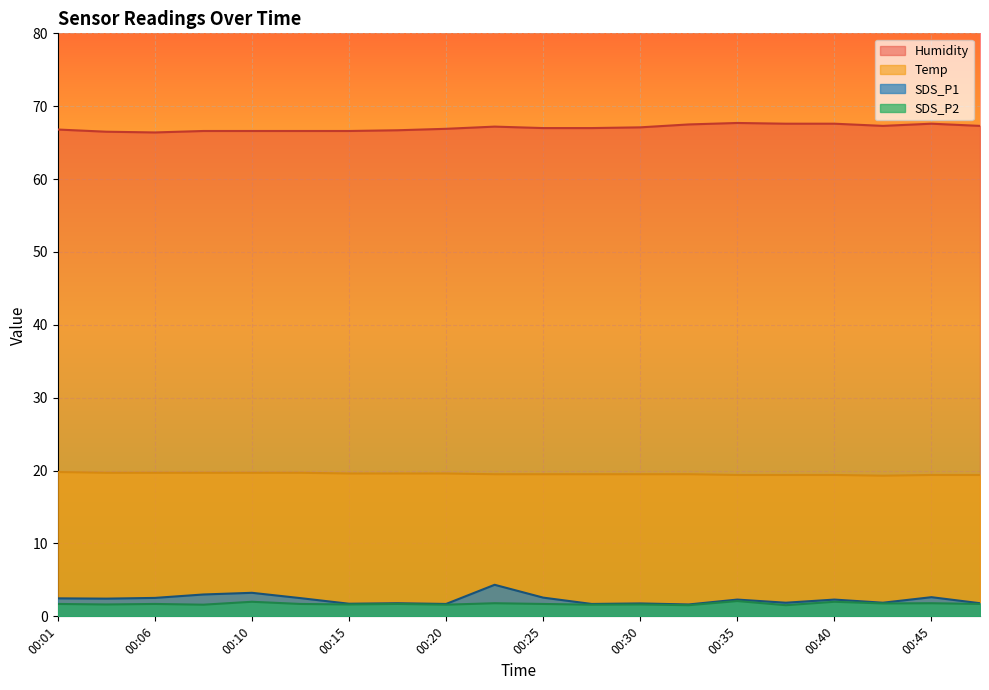

How many series are shown in this chart?

4